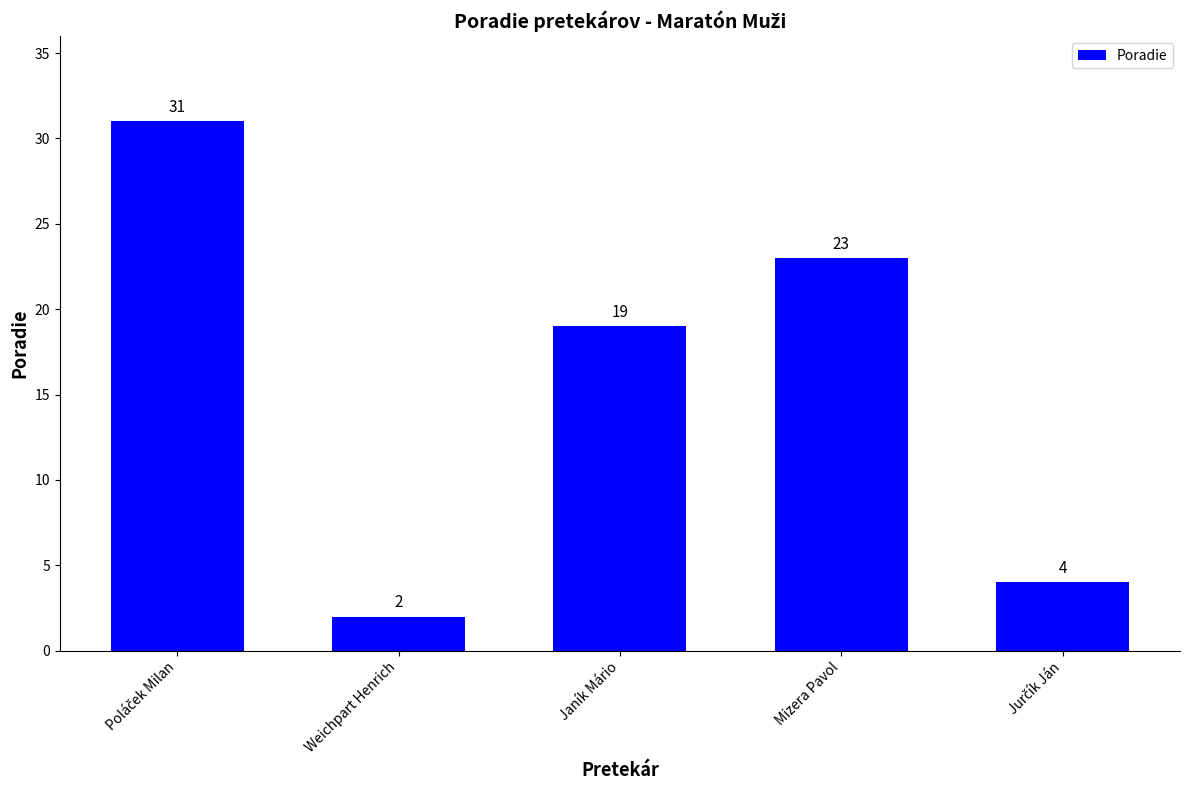

What is the value of the 1st bar from the left?

31